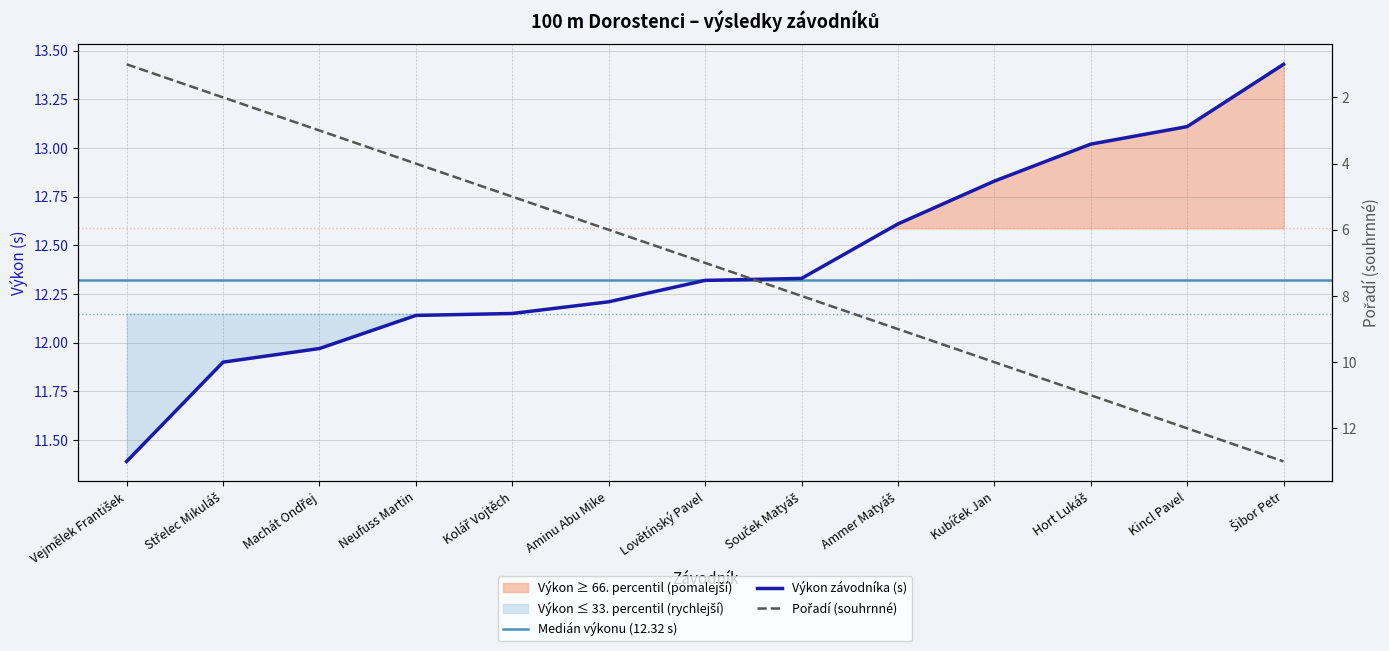

Reading right to left, what are all the values shown in this chart?

Výkon (s): Šibor Petr=13.4	Kincl Pavel=13.1	Hort Lukáš=13.0	Kubíček Jan=12.8	Ammer Matyáš=12.6	Souček Matyáš=12.3	Lovětínský Pavel=12.3	Aminu Abu Mike=12.2	Kolář Vojtěch=12.2	Neufuss Martin=12.1	Machát Ondřej=12.0	Střelec Mikuláš=11.9	Vejmělek František=11.4
Pořadí (sourhn.): Šibor Petr=13.0	Kincl Pavel=12.0	Hort Lukáš=11.0	Kubíček Jan=10.0	Ammer Matyáš=9.0	Souček Matyáš=8.0	Lovětínský Pavel=7.0	Aminu Abu Mike=6.0	Kolář Vojtěch=5.0	Neufuss Martin=4.0	Machát Ondřej=3.0	Střelec Mikuláš=2.0	Vejmělek František=1.0